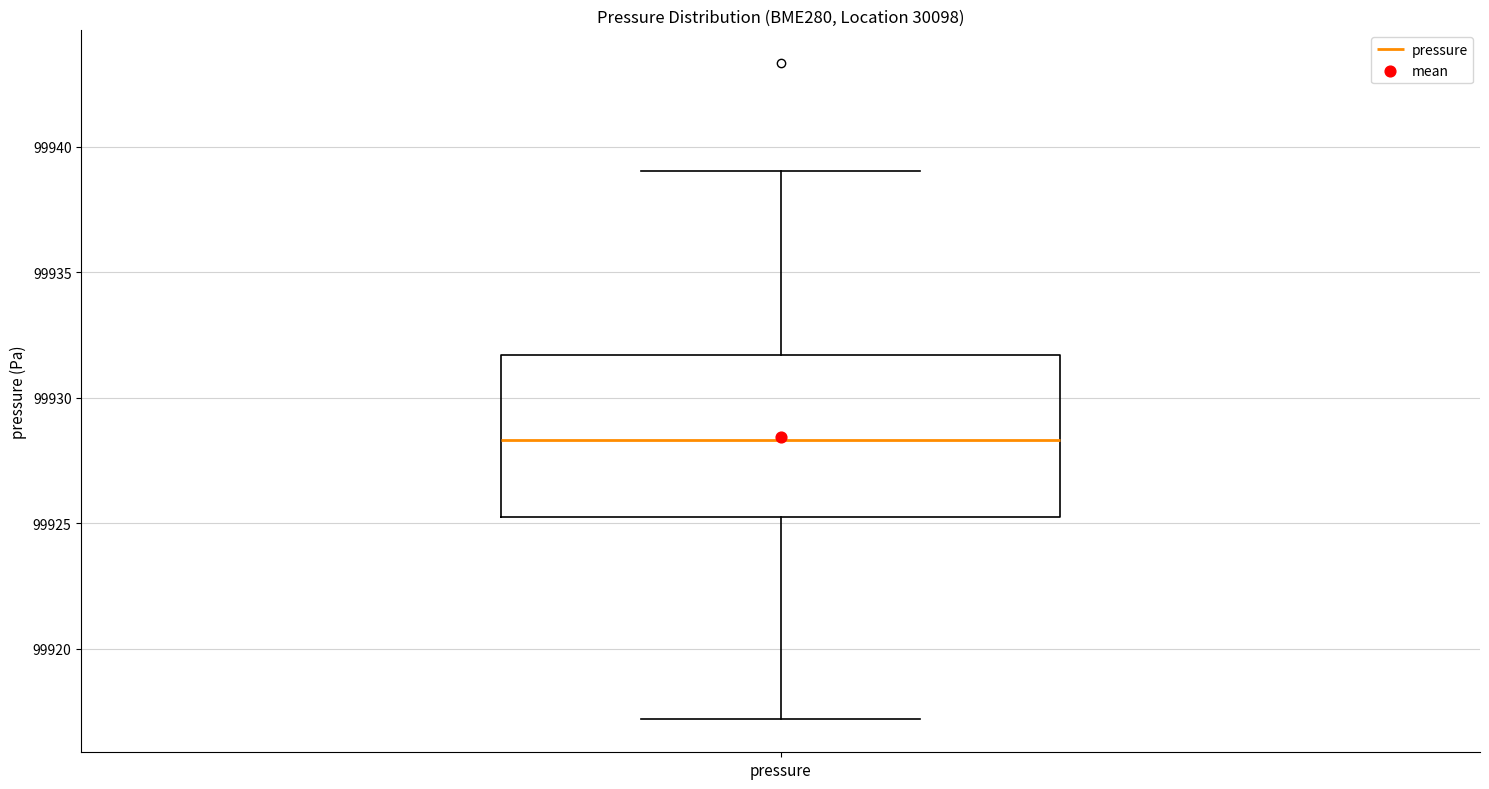

Transcribe this box plot: give where the median line is, the range the box spans, and where the two whiskers end, as read against the y-axis. The values are not printed on the chart, so give them approximately, as read against the axis.

median 99928.5, box 99925.5 to 99931.5, whiskers 99917.0 to 99939.0